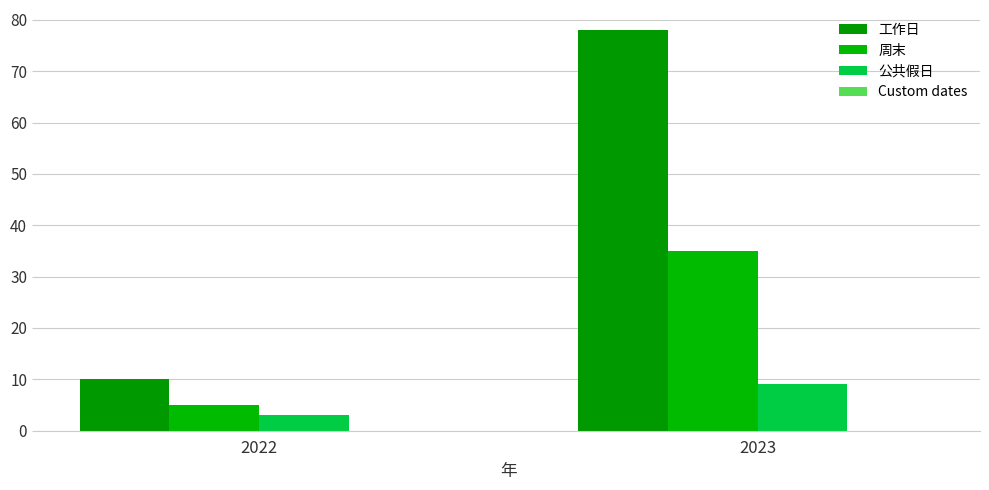

What is the sum of the 公共假日 values at 2022 and 2023?

12